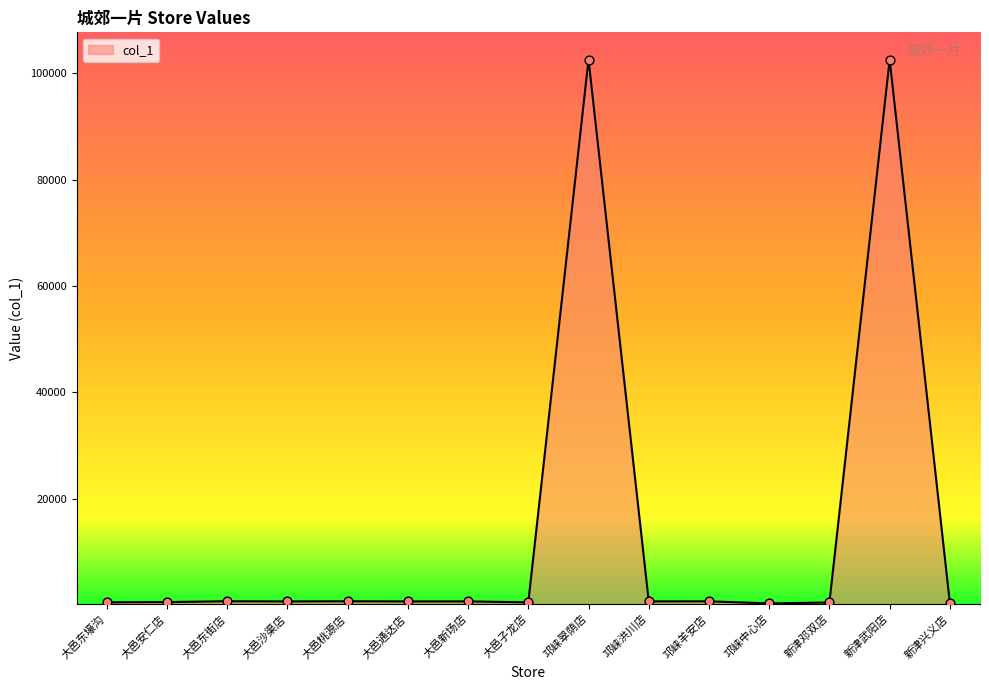

What is the ratio of the value at 邛崃中心店 to the value at 邛崃洪川店?

0.5